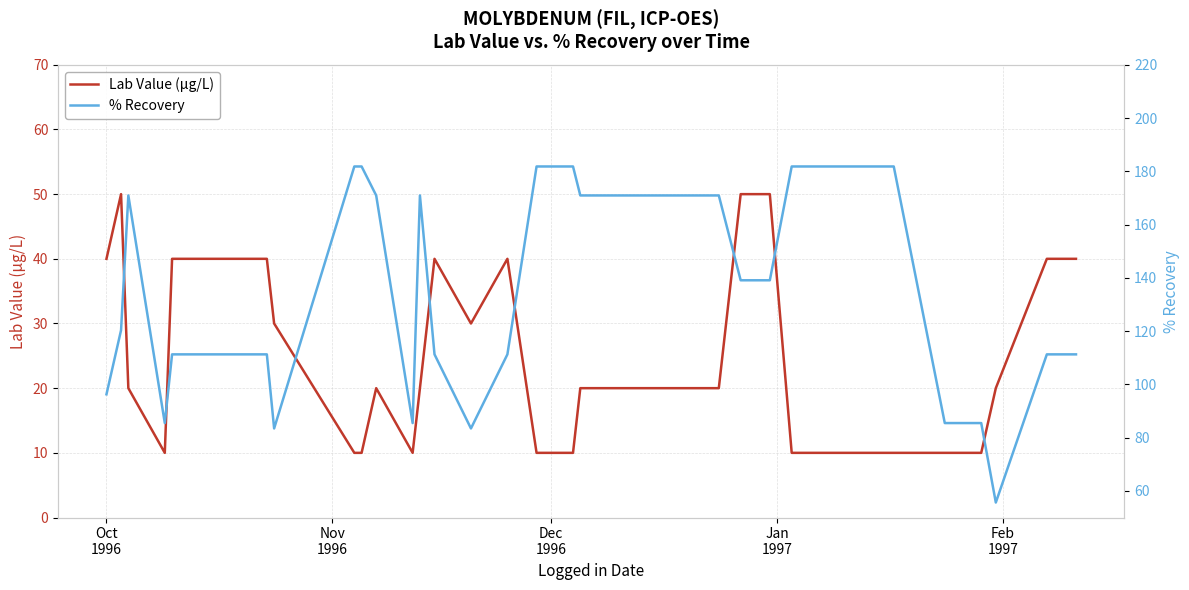

How many lines are shown in the chart?

2